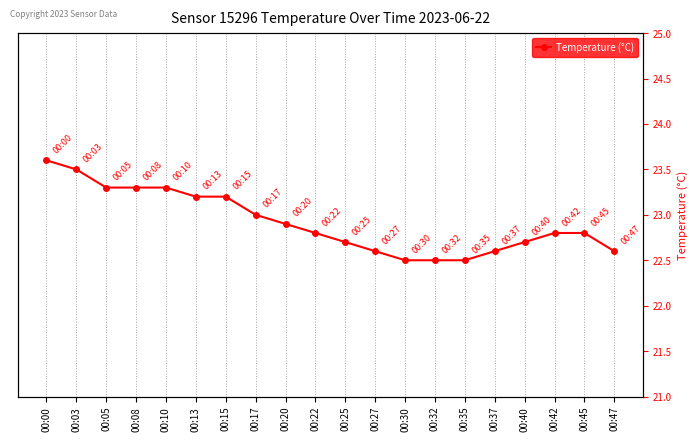

Does the chart have visible grid lines?

Yes